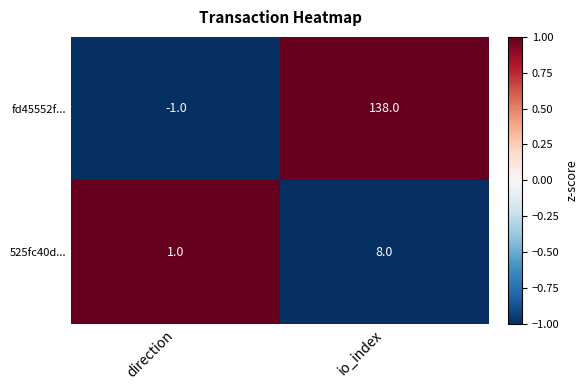

Which series has the largest total across all categories?

fd45552f...